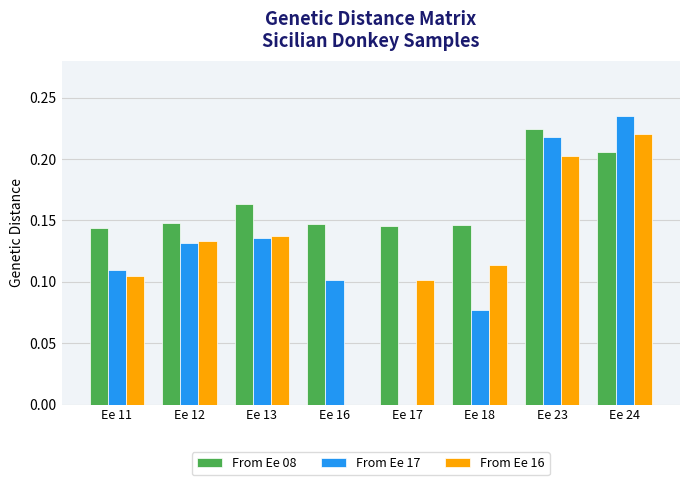

What is the sum of the From Ee 16 values at Ee 23 and Ee 17?

0.3